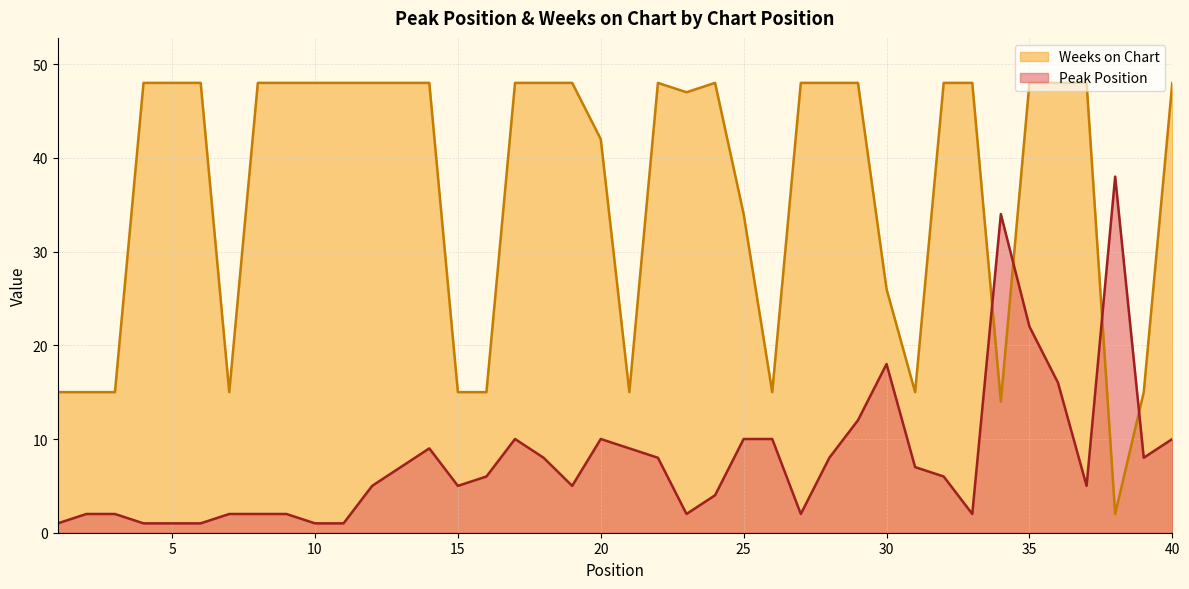

Does the chart display data point markers on the line(s)?

No